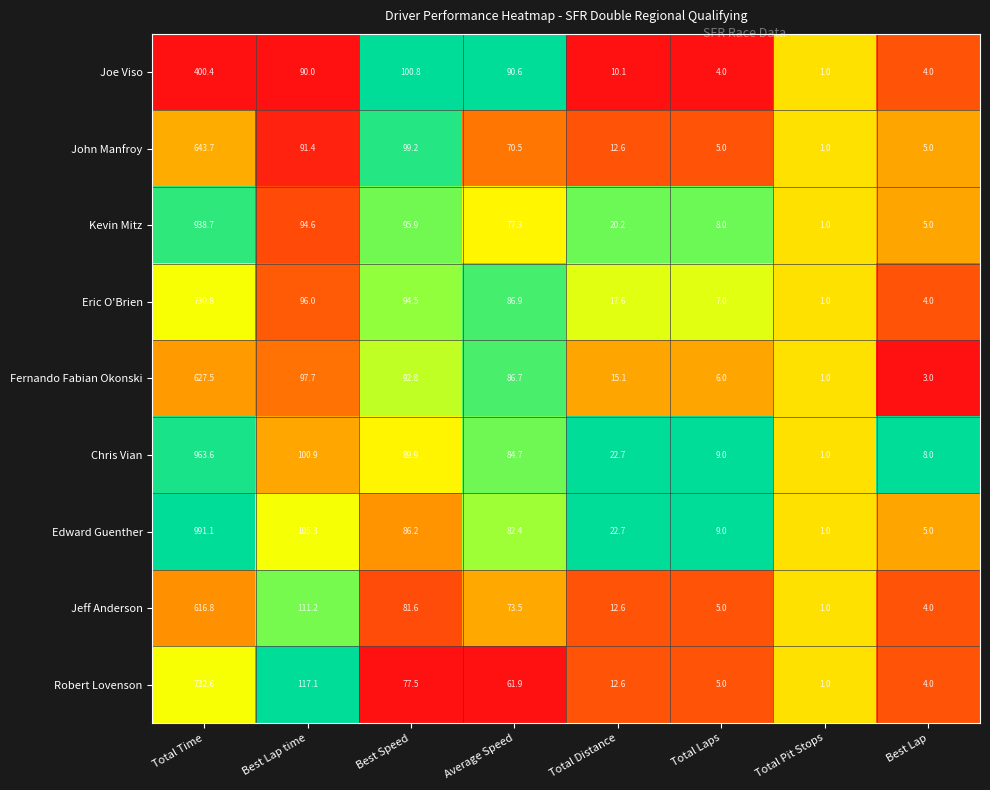

What is the maximum value for Jeff Anderson?

616.8